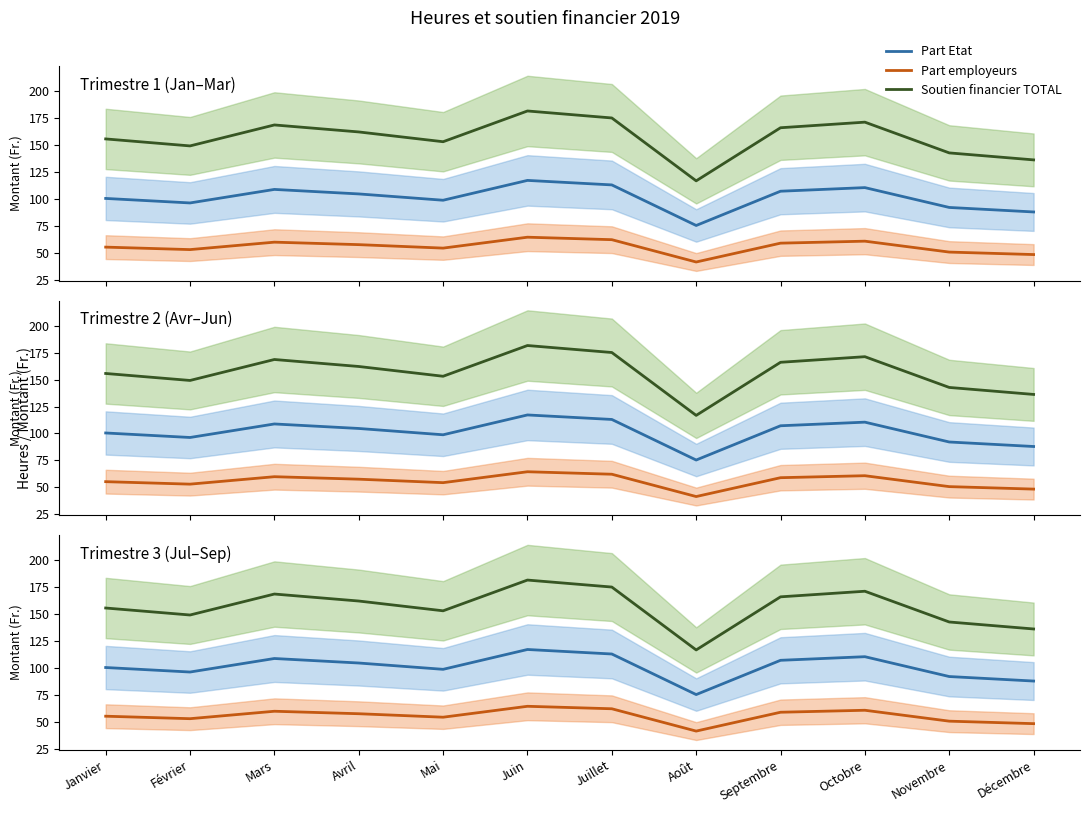

At which category does Part employeurs reach its first local valley?

Février